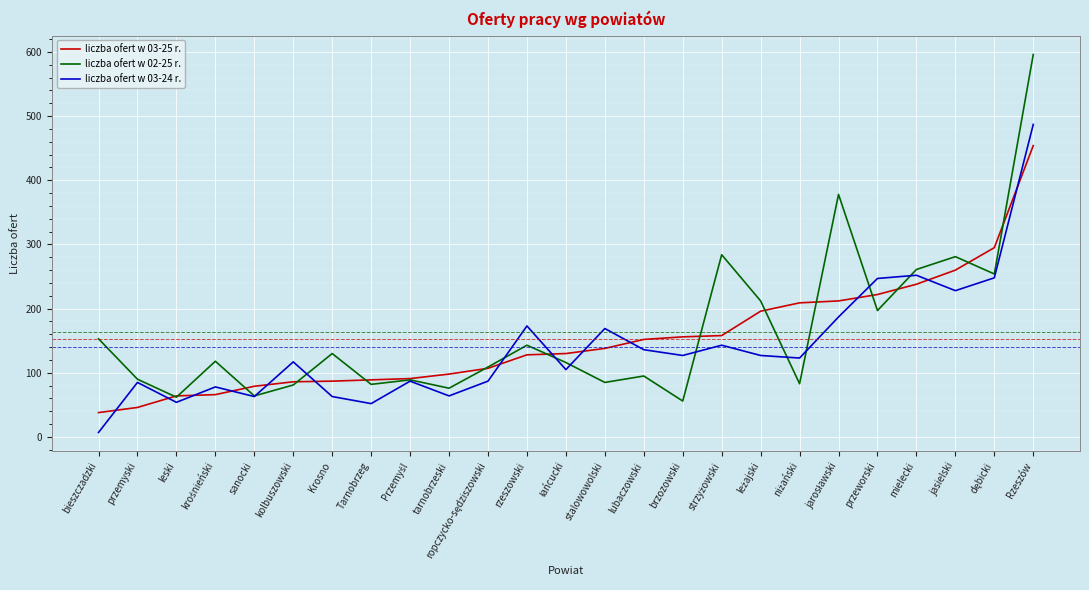

What are all the series names shown in the legend?

liczba ofert w 03-25 r., liczba ofert w 02-25 r., liczba ofert w 03-24 r.